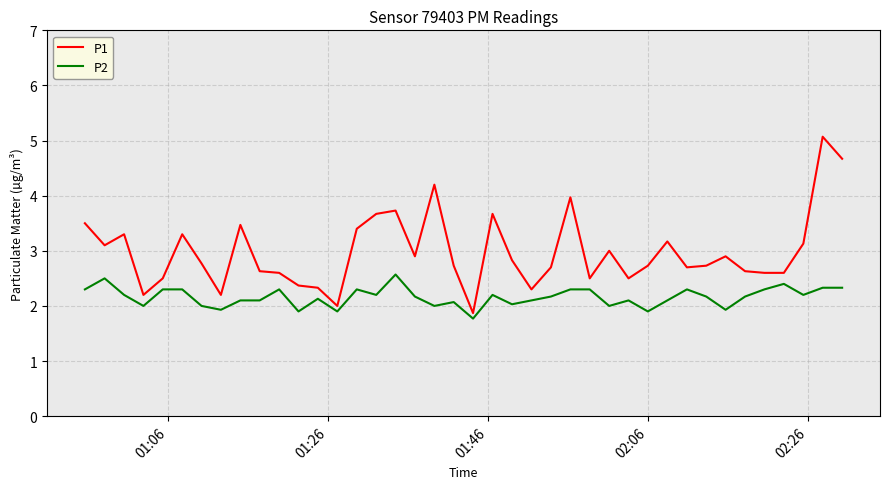

What is the maximum value for P2?

2.6